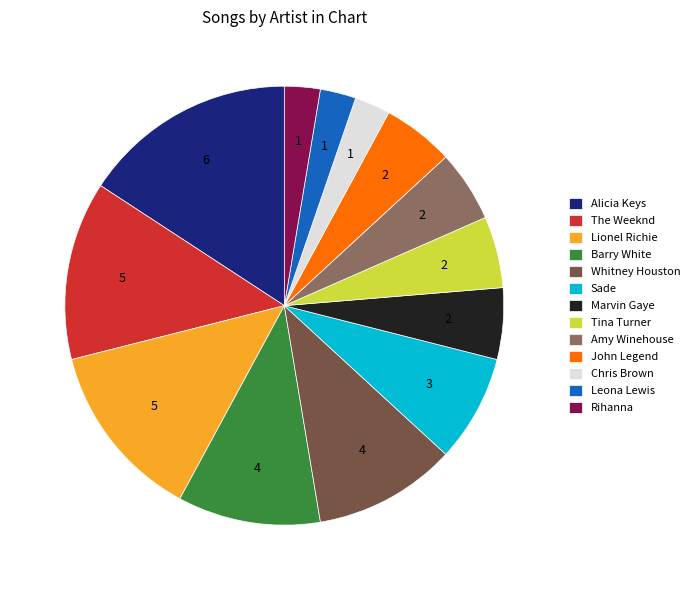

Is the sum of Marvin Gaye and John Legend greater than half?

No